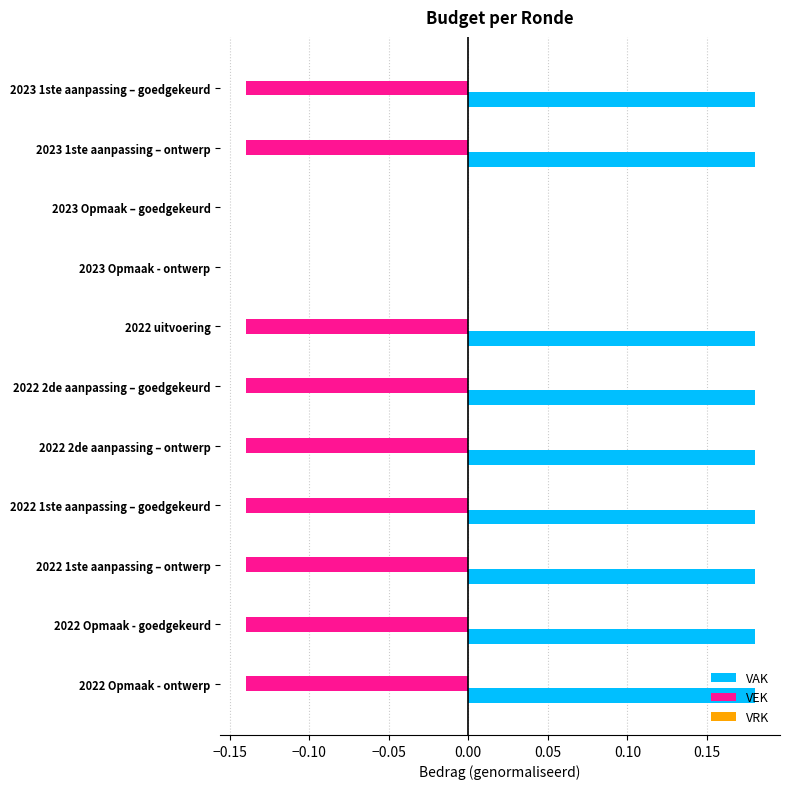

What is the sum of all VEK values?

-1.3